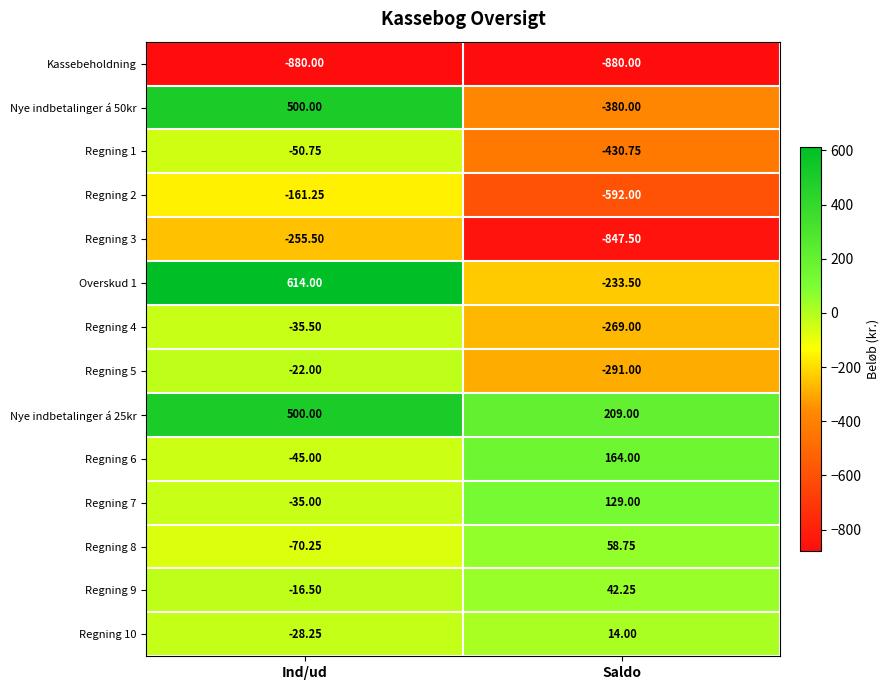

At which category does the chart reach its peak across all series?

Ind/ud